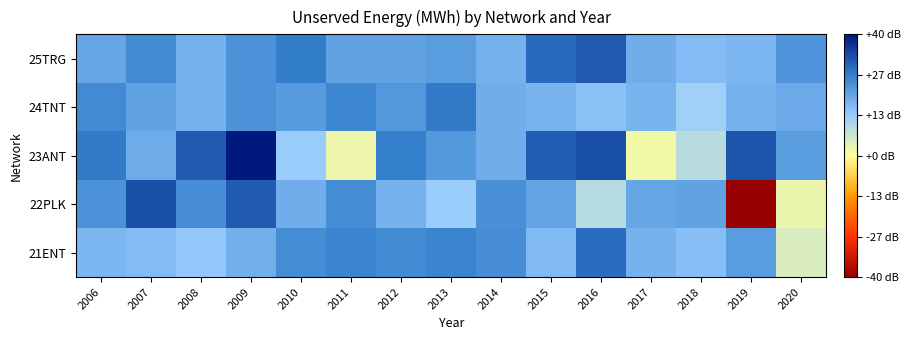

What is the spread (max minus min) of values at 2019?

61.5